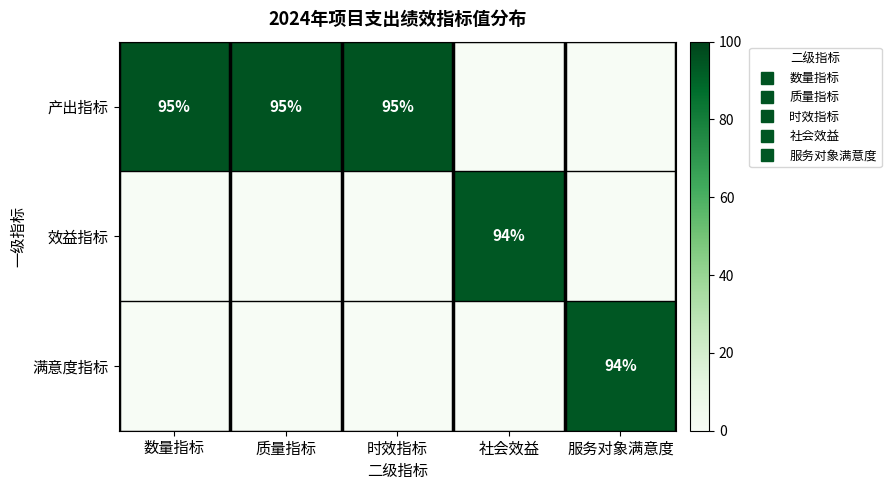

How many 产出指标 values are between 0 and 95?

5